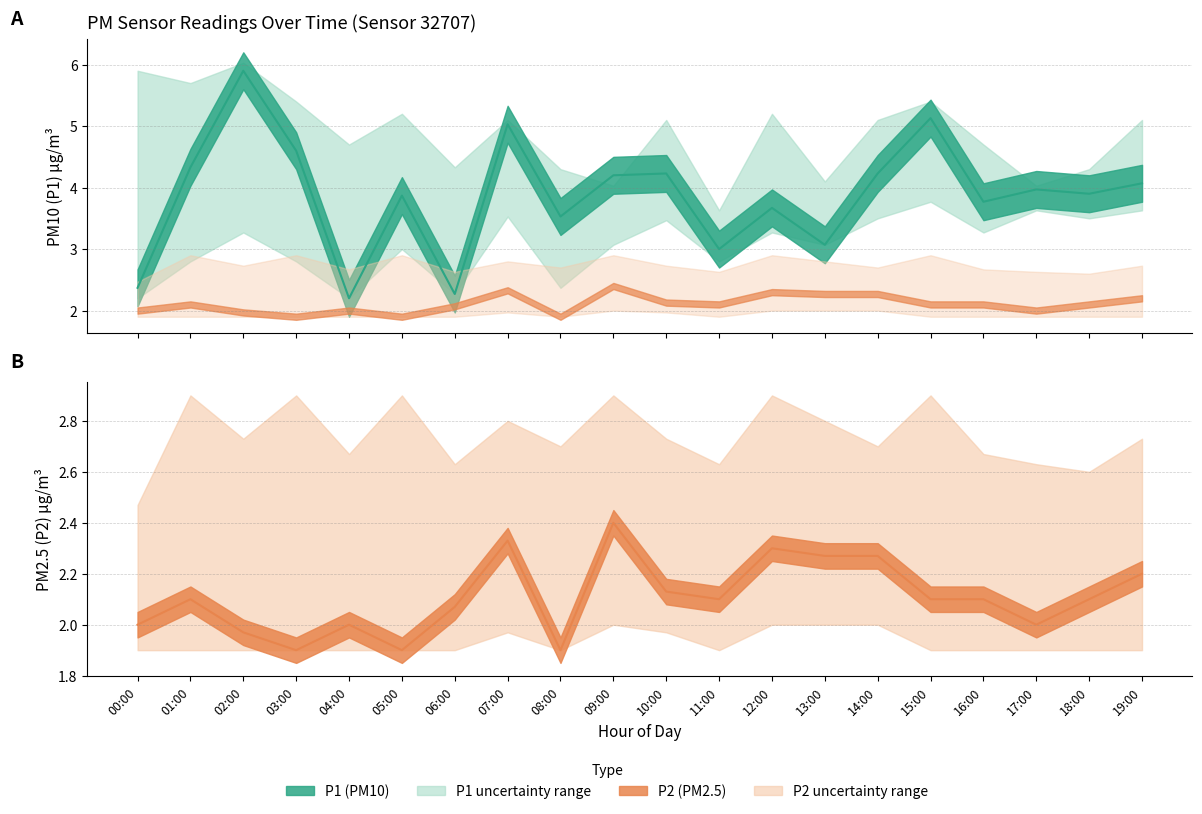

At which category does P2 mean line reach its first local valley?

03:00